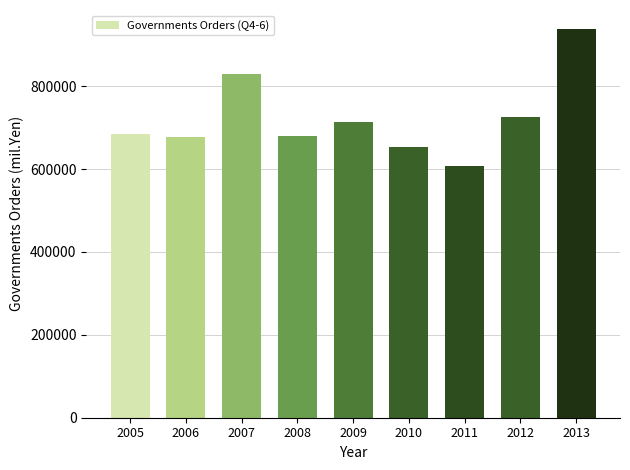

What is the change in value from 2007 to 2009?

-117187.2